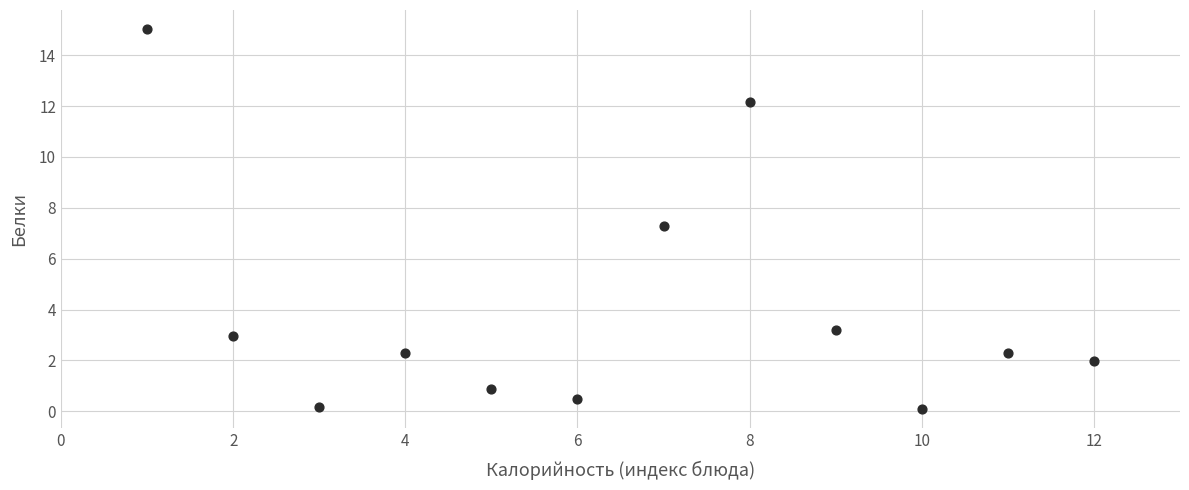

What Y value in the scatter plot is closest to 7?

7.3